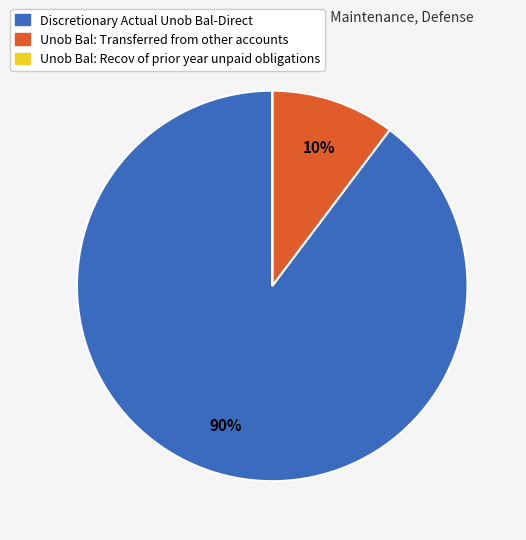

Is the sum of Discretionary Actual Unob Bal-Direct and Unob Bal: Transferred from other accounts greater than half?

Yes